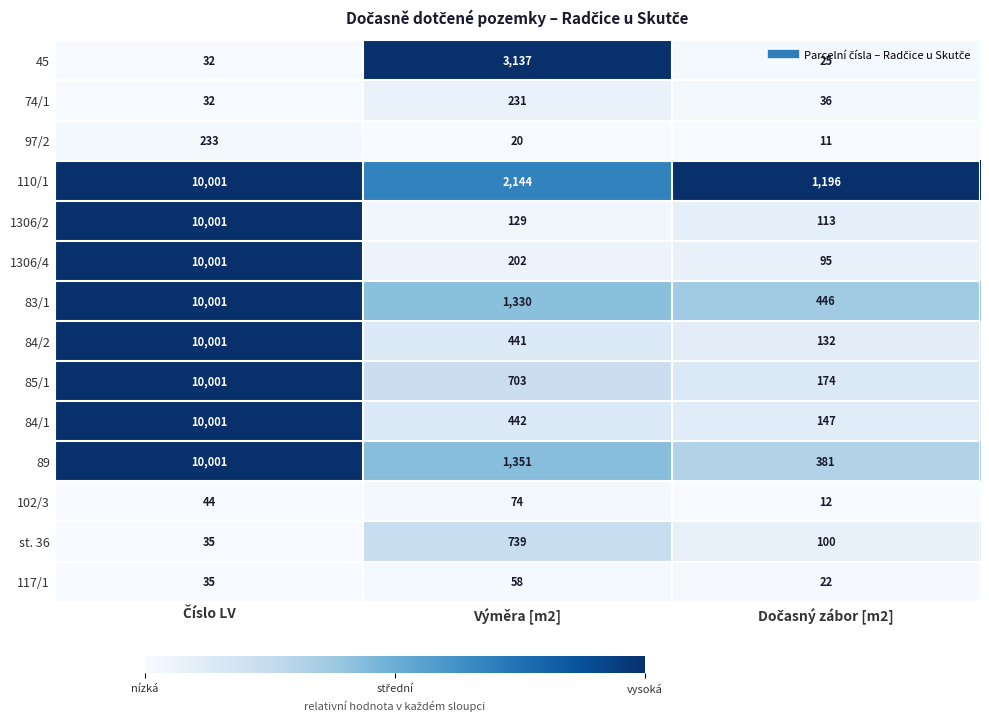

What is the difference between the highest and lowest values at Výměra [m2]?

3117